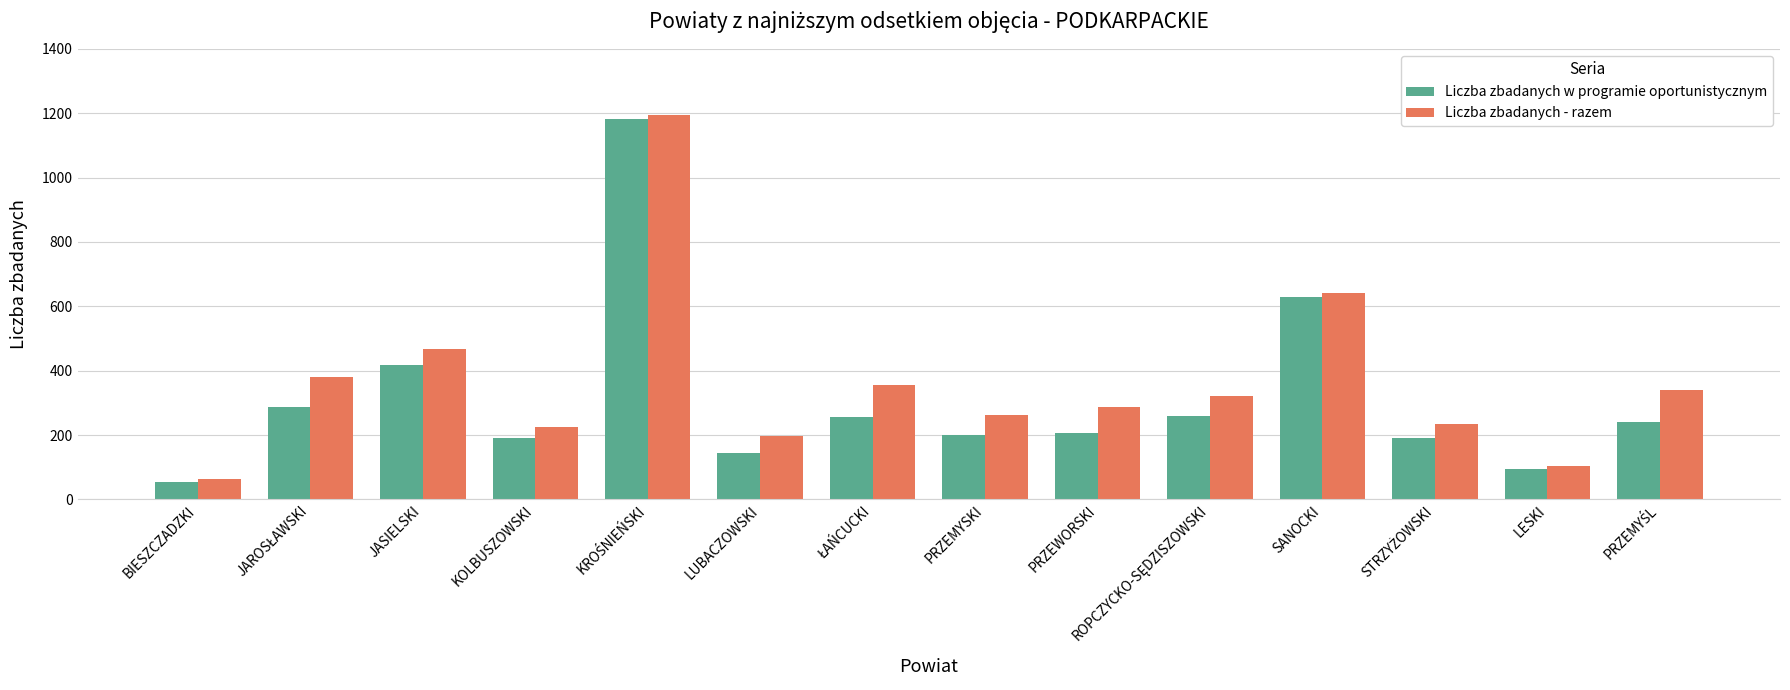

Where is Liczba zbadanych - razem nearest to the value 628?

SANOCKI